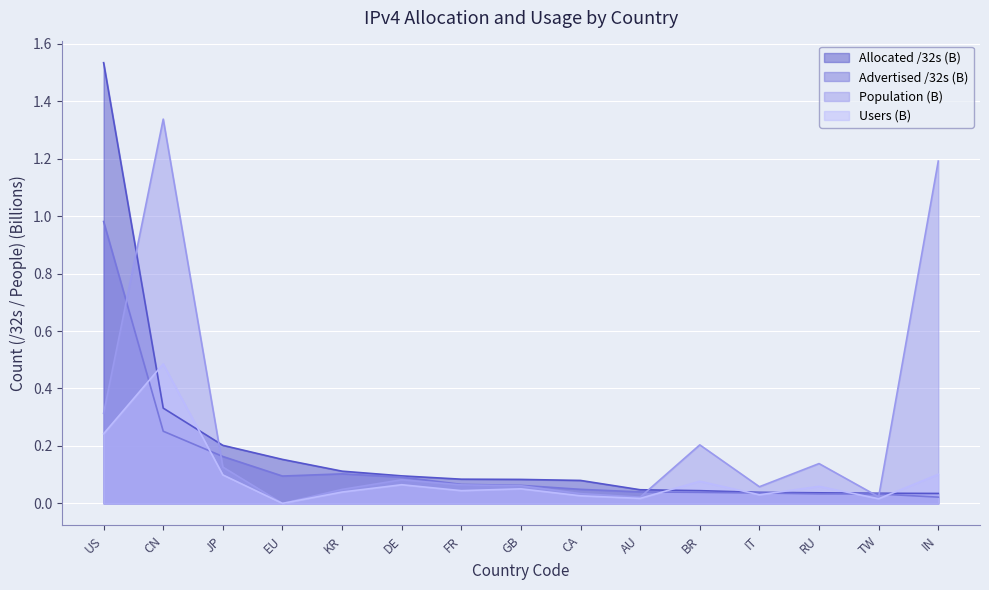

What is the difference between the maximum and second lowest values in the Allocated /32s series?

1.5